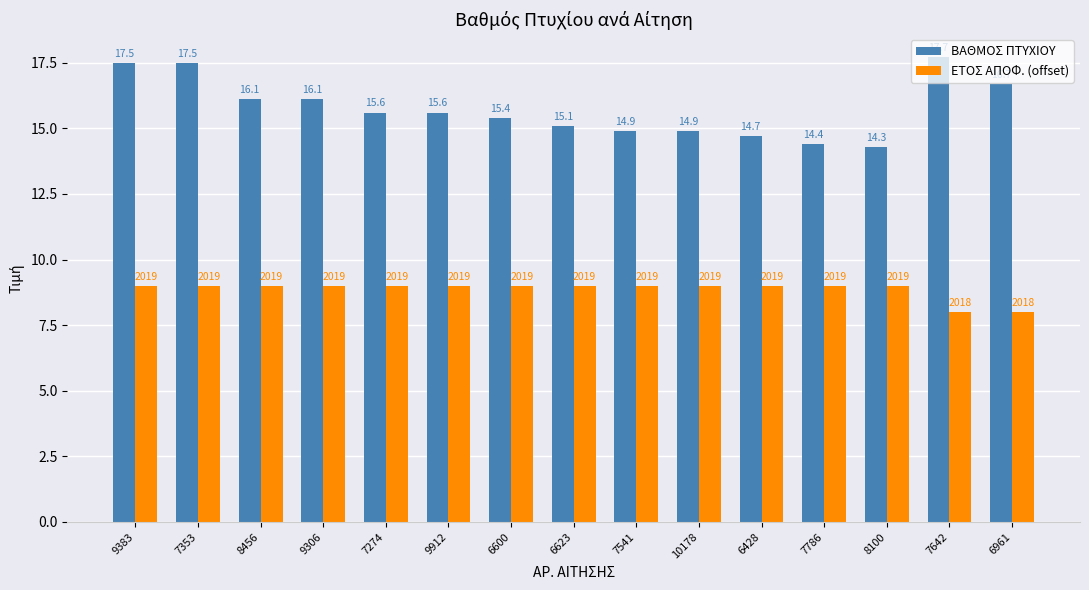

The value of ΕΤΟΣ ΑΠΟΦ. (offset) at 8100 is 9.0. True or false?

True